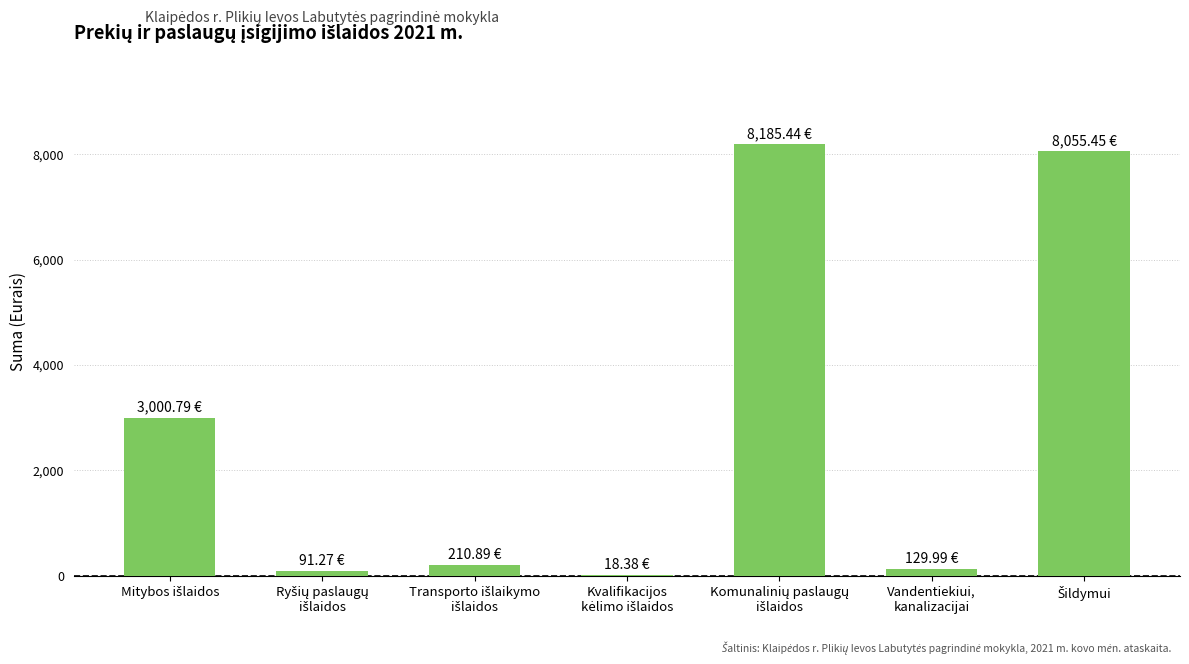

What is the sum of all values?

19692.2